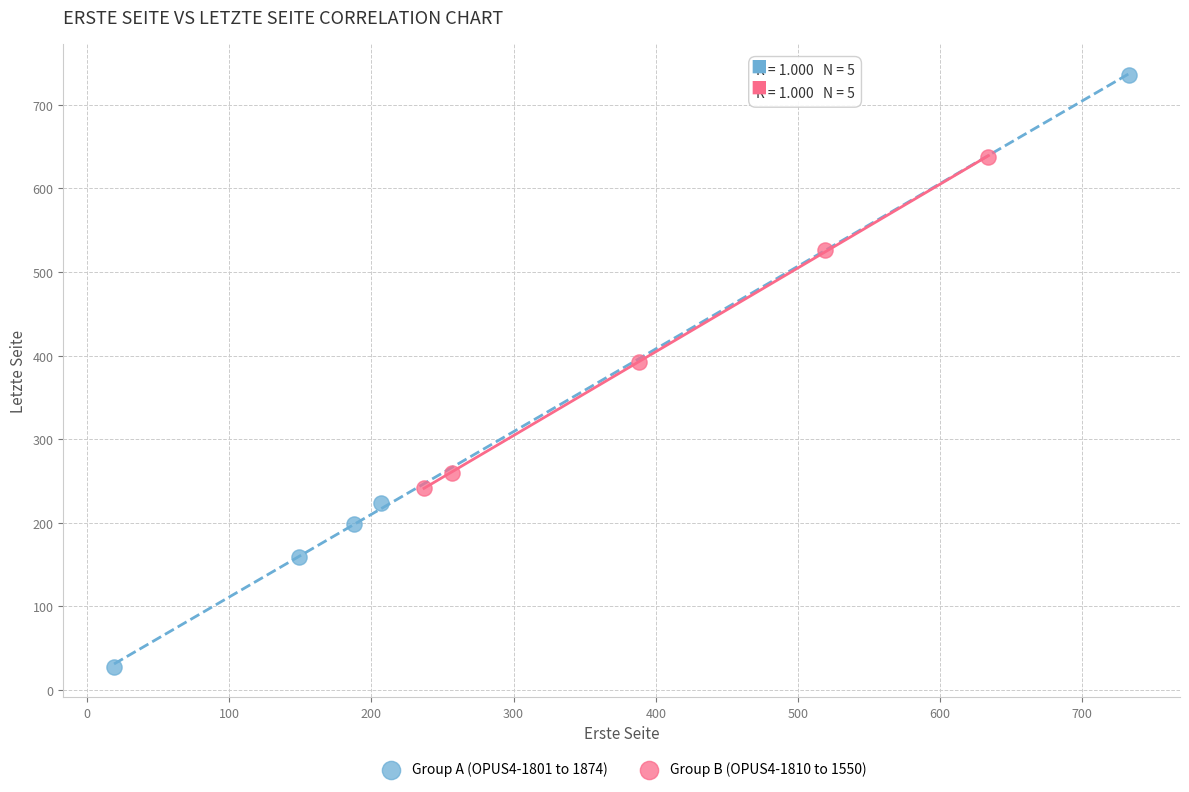

Which series reaches the minimum Y coordinate?

Group A (OPUS4-1801 to 1874)